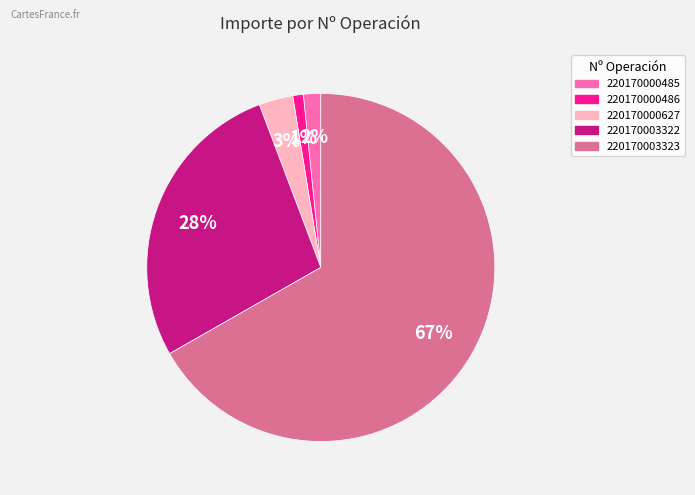

To the nearest percent, what is the average slice percentage?

20%